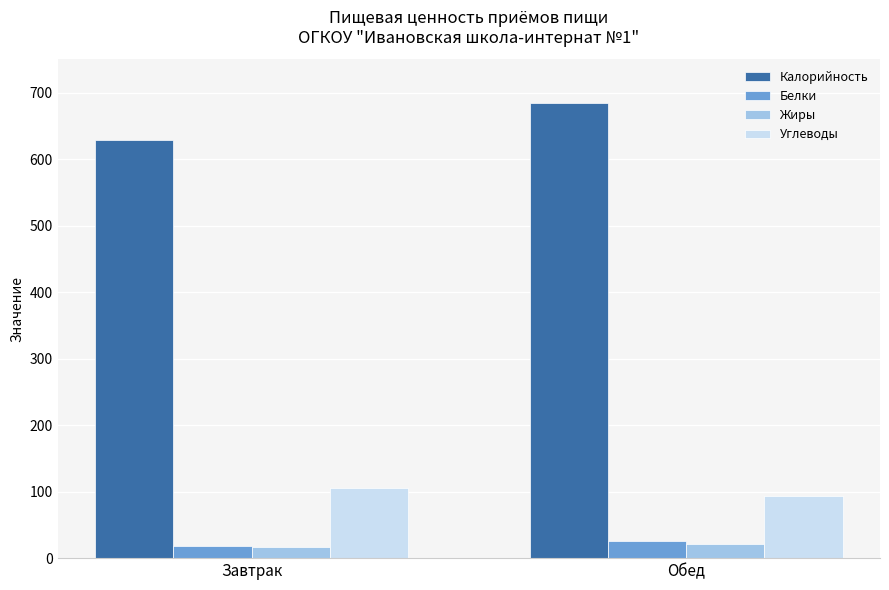

What is the spread (max minus min) of values at Обед?

663.6